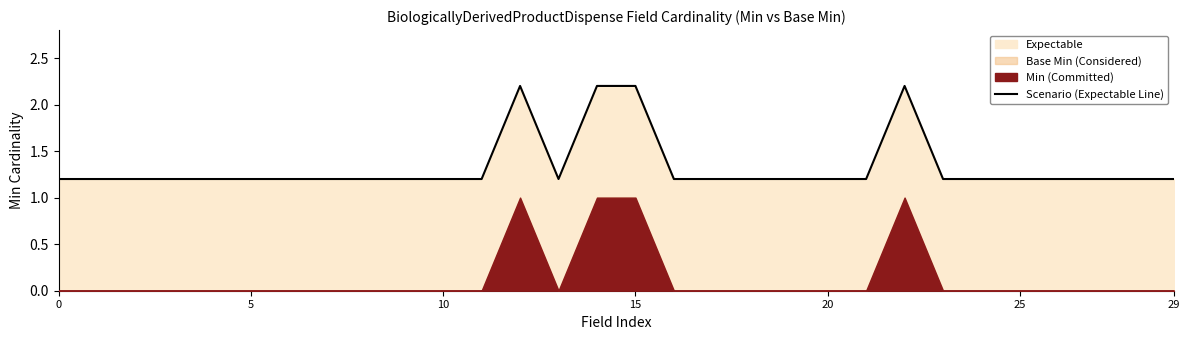

Reading left to right, list all the values displayed in this chart.

1.2	1.2	1.2	1.2	1.2	1.2	1.2	1.2	1.2	1.2	1.2	1.2	2.2	1.2	2.2	2.2	1.2	1.2	1.2	1.2	1.2	1.2	2.2	1.2	1.2	1.2	1.2	1.2	1.2	1.2